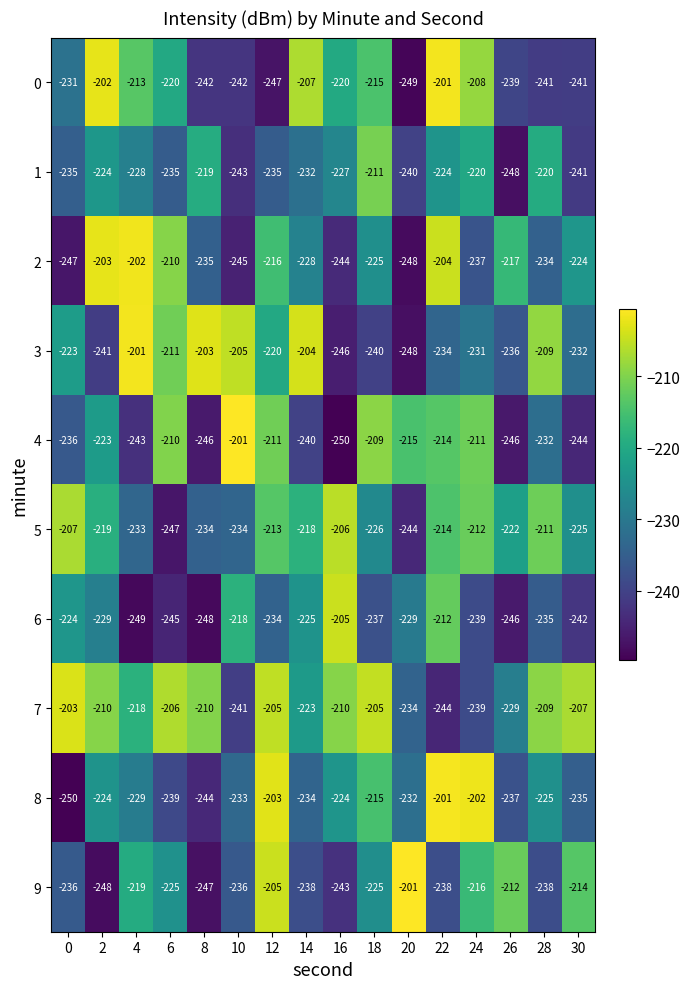

The 6 series shows -229 at 20. True or false?

True